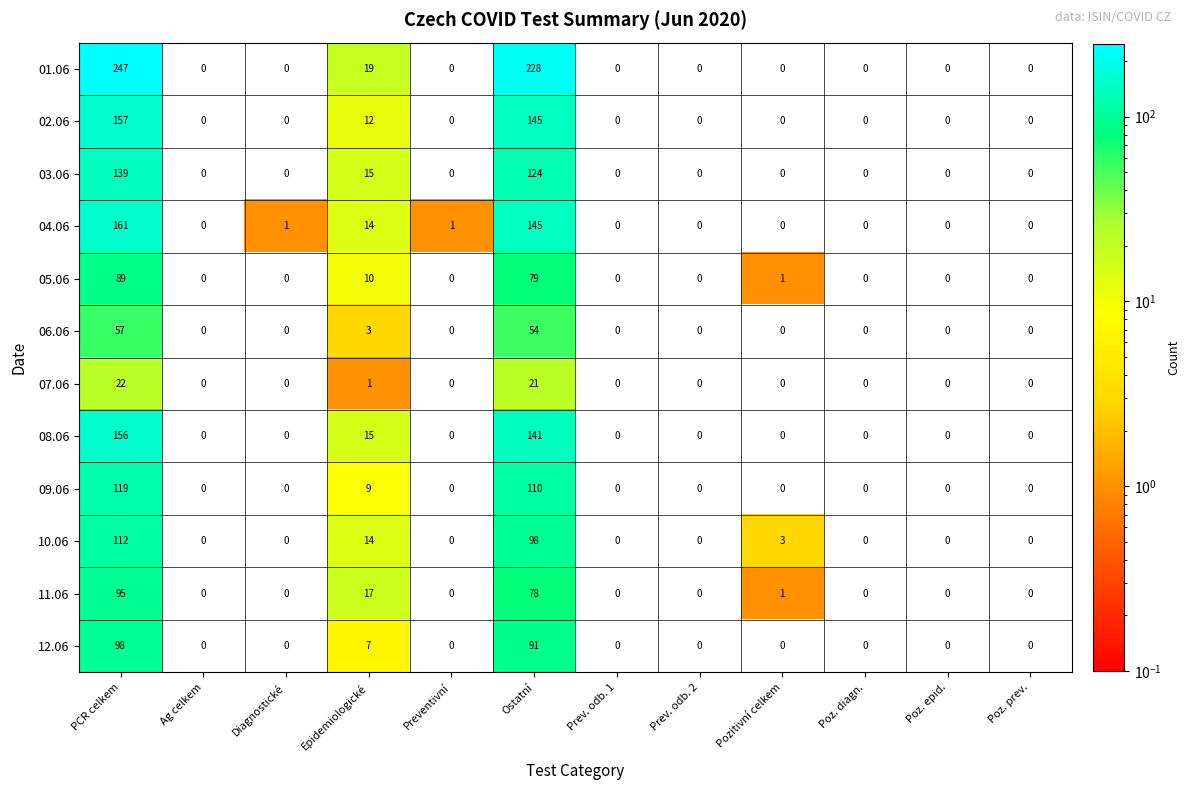

Rank the series by their maximum value, from highest to lowest.

01.06, 04.06, 02.06, 08.06, 03.06, 09.06, 10.06, 12.06, 11.06, 05.06, 06.06, 07.06